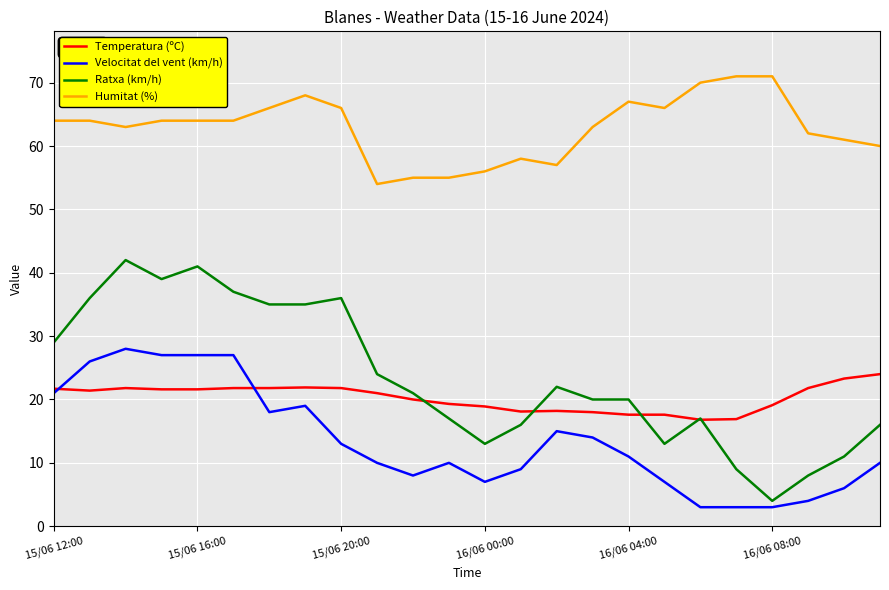

Which series has the largest total across all categories?

Humitat (%)